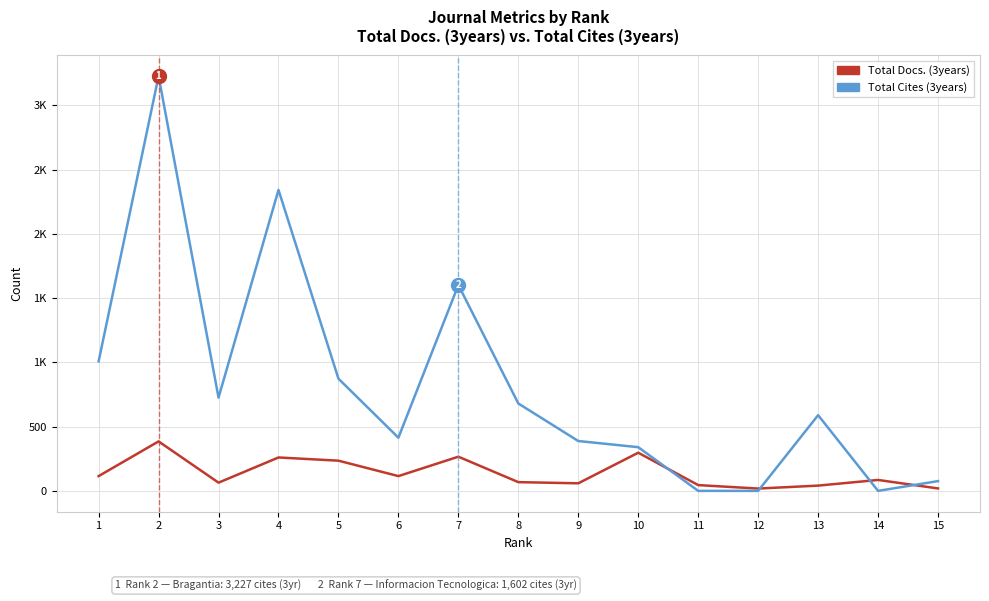

Reading left to right, list all the values displayed in this chart.

Total Docs. (3years): 115	385	64	260	235	115	266	68	59	297	45	18	41	85	19
Total Cites (3years): 1008	3227	726	2342	873	414	1602	680	388	340	0	0	589	0	76